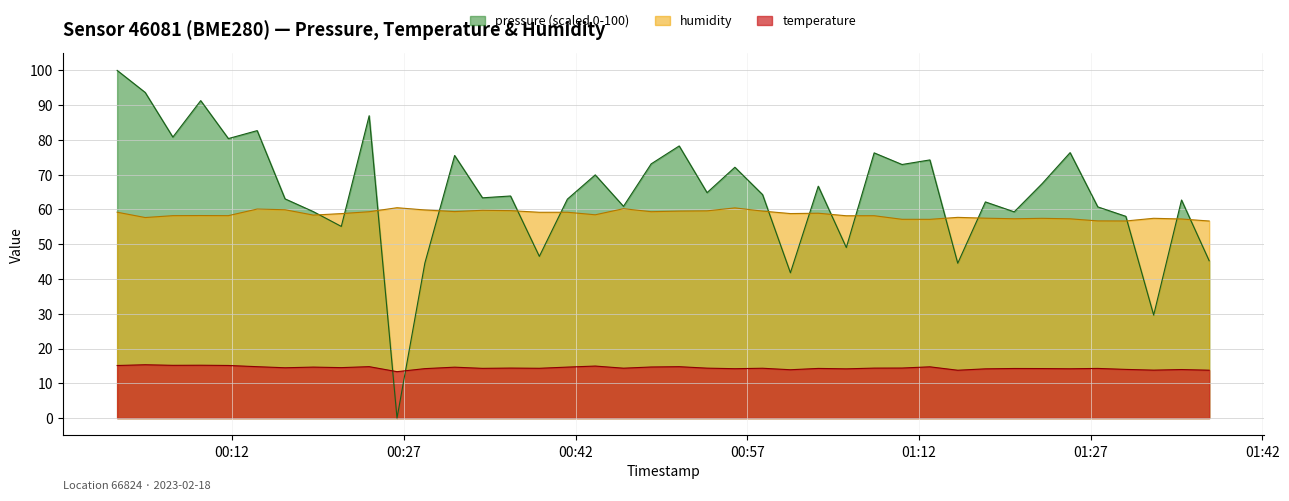

Where do pressure and temperature first cross each other?

2023-02-18T00:23:58 and 2023-02-18T00:26:24